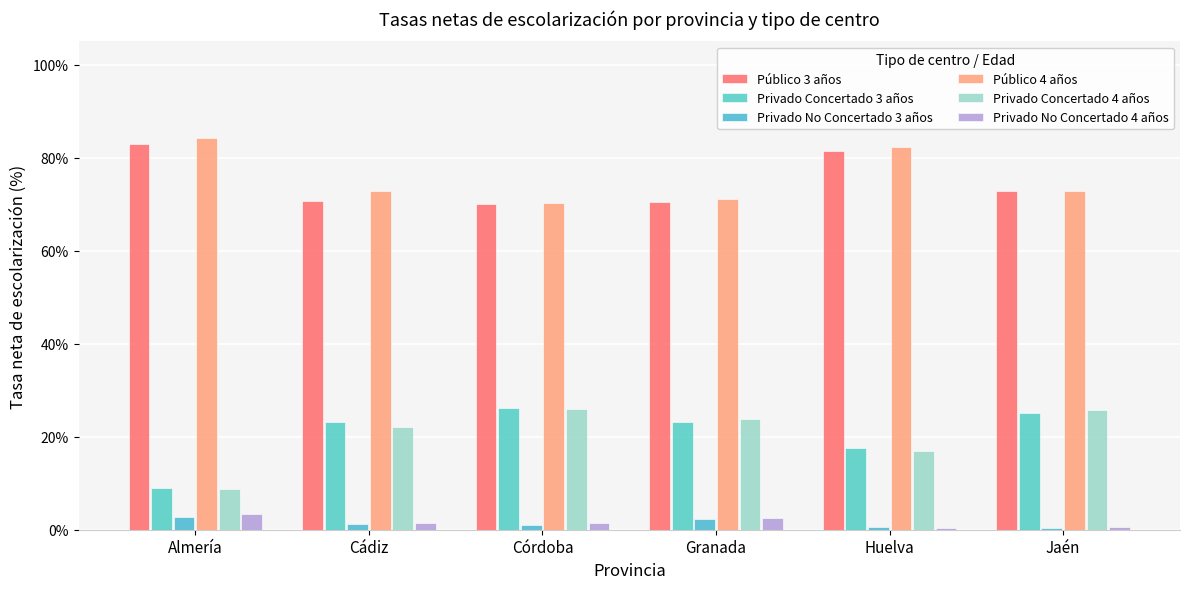

How many groups of bars are there?

6